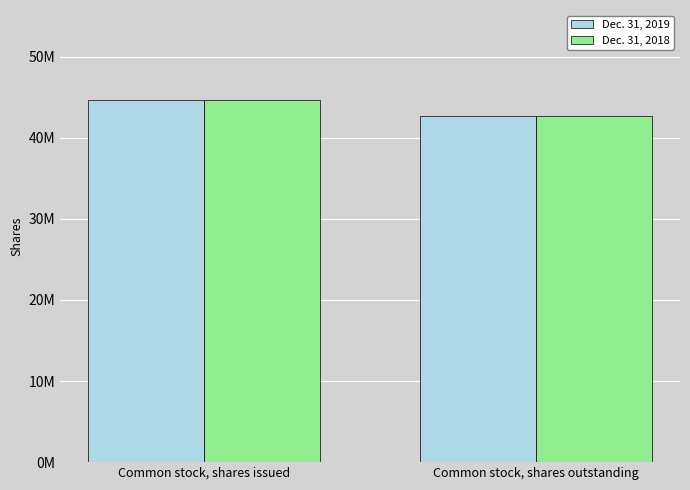

Which has a higher value, Common stock, shares issued or Common stock, shares outstanding?

Common stock, shares issued